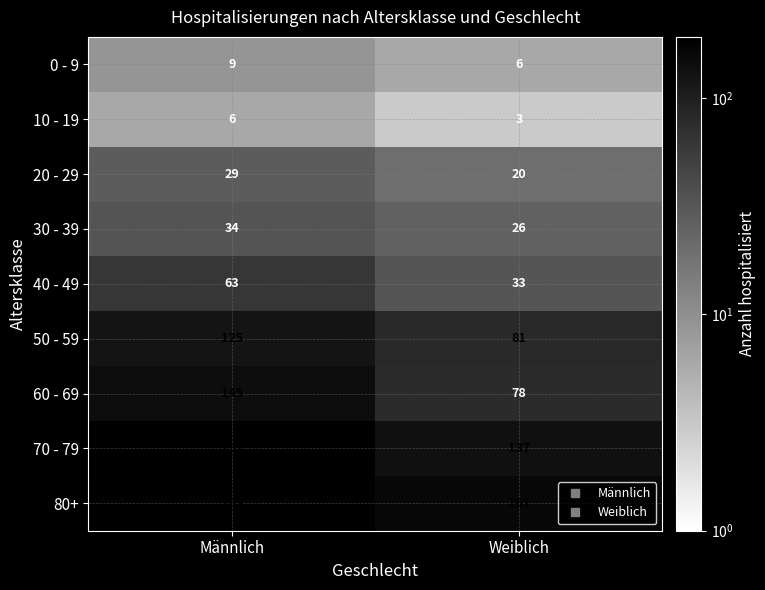

What is the total value across all series at Männlich?

786